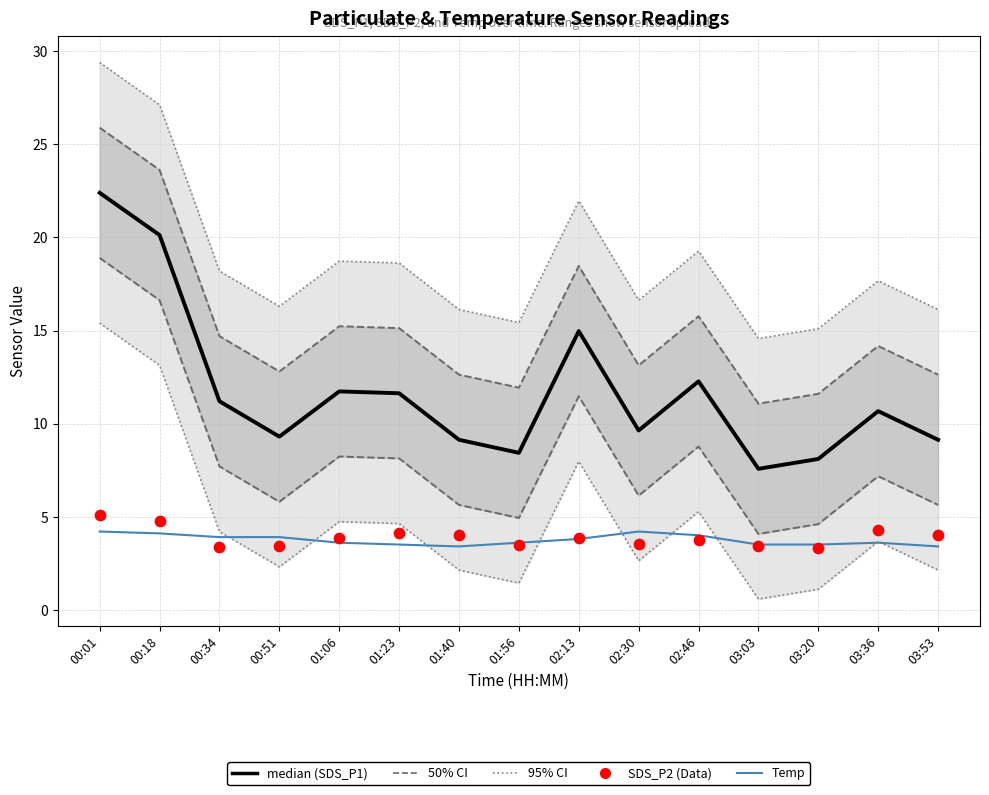

Is the value of Temp at 03:20 greater than the value of median (SDS_P1) at 00:18?

No